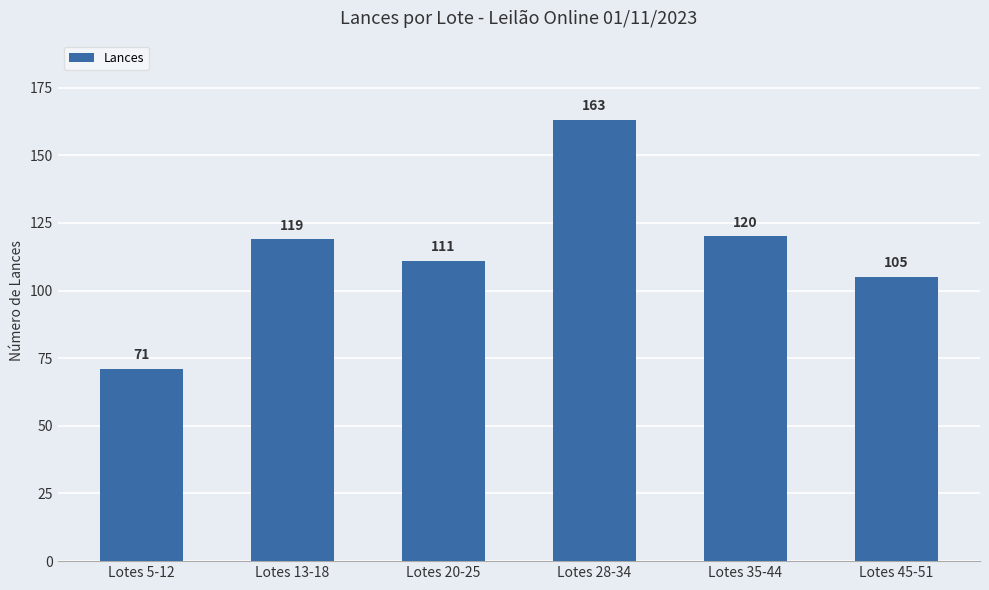

What is the label of the 1st bar from the right?

Lotes 45-51